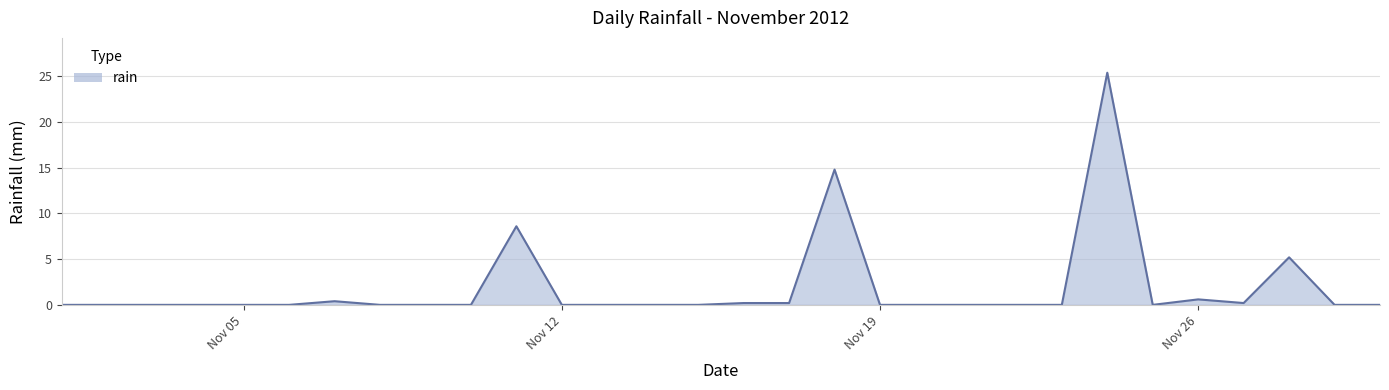

Does the chart have visible grid lines?

Yes